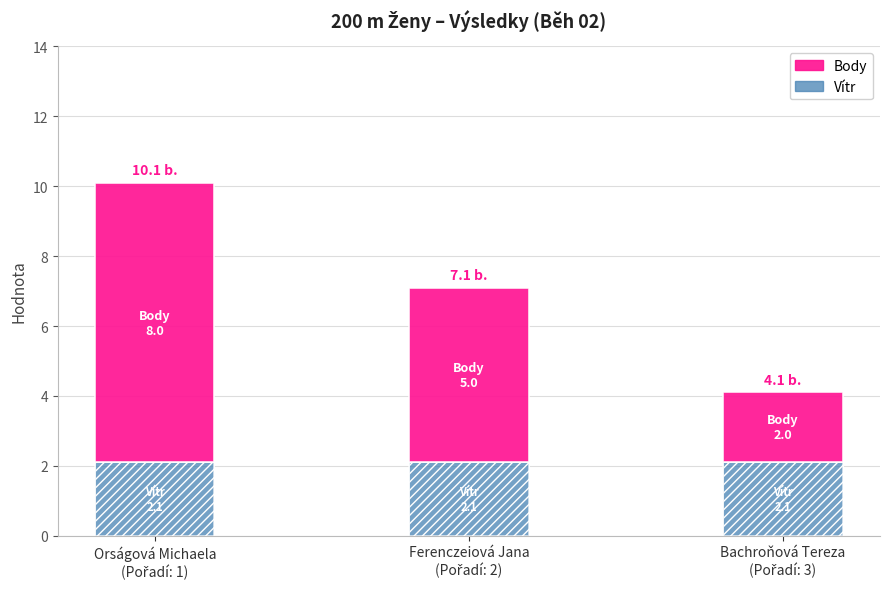

Is it true that Vítr equals 2.9 at Ferenczeiová Jana
(Pořadí: 2)?

False